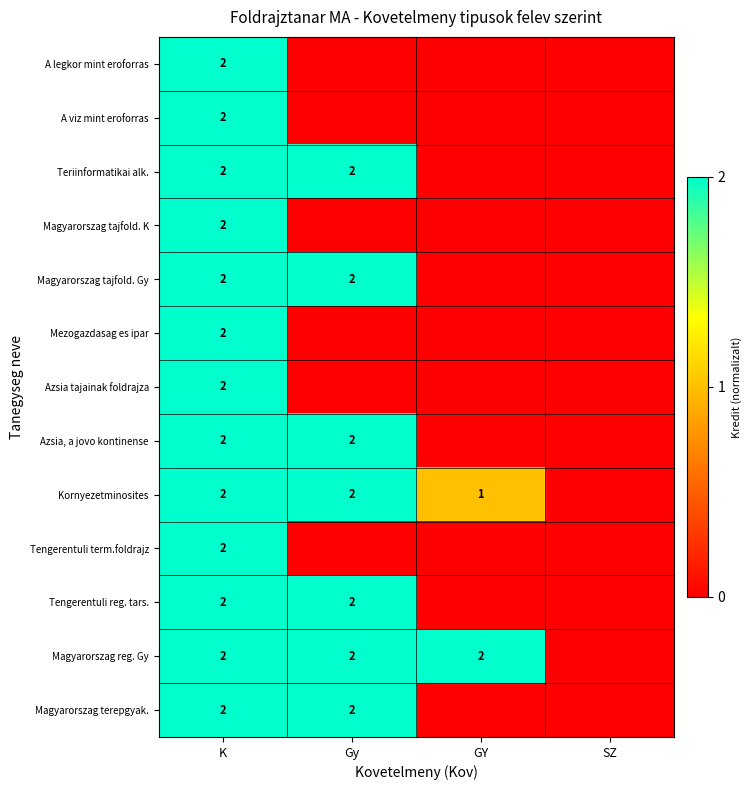

Which has a higher value, GY or SZ?

GY